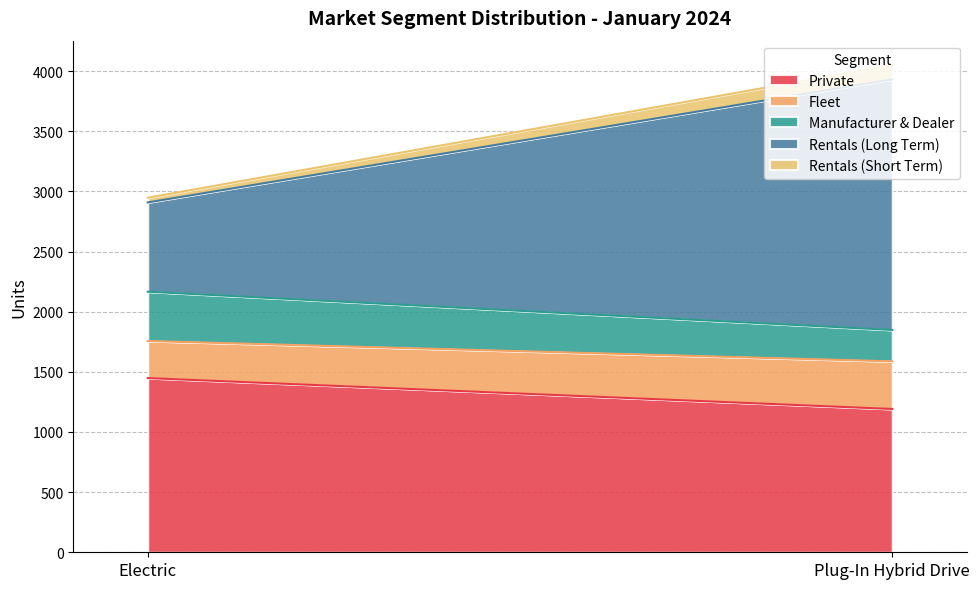

Rank the series by their maximum value, from lowest to highest.

Rentals (Short Term), Fleet, Manufacturer & Dealer, Private, Rentals (Long Term)